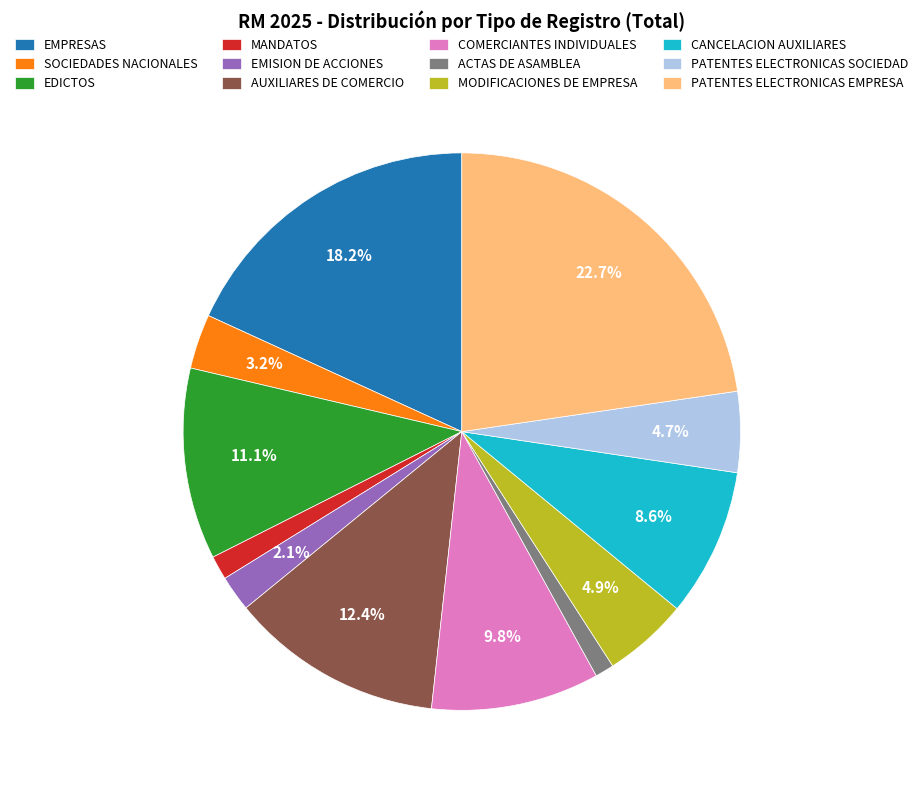

What is the ratio of the value at AUXILIARES DE COMERCIO to the value at PATENTES ELECTRONICAS SOCIEDAD?

2.6